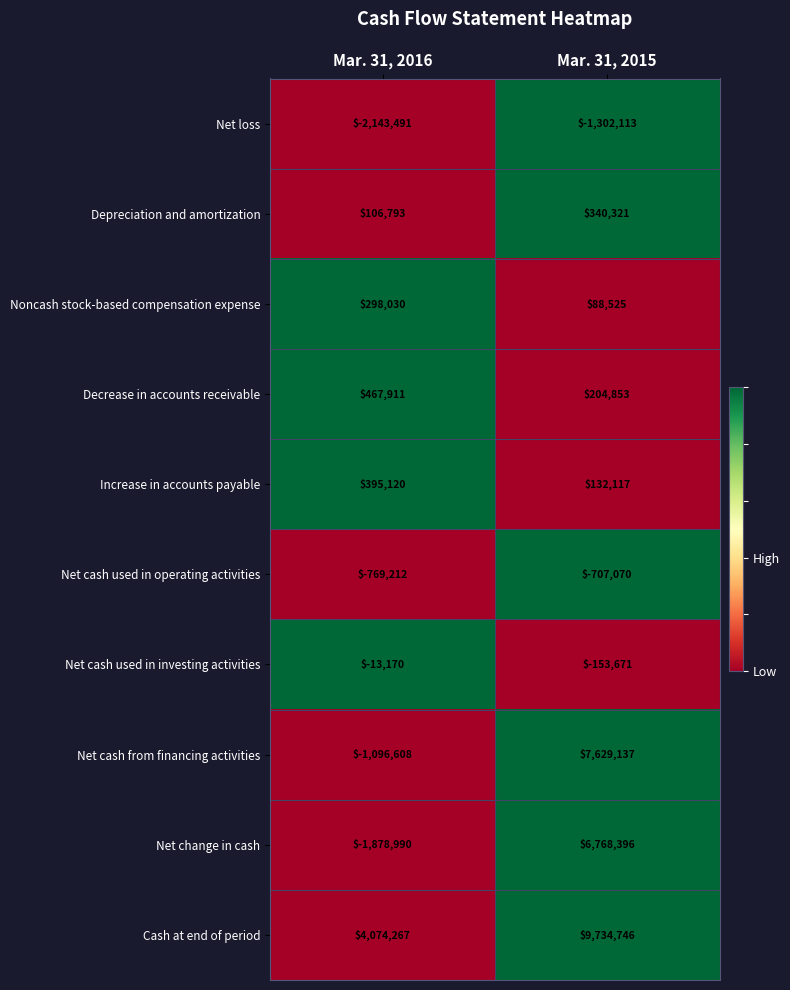

What is the sum of the Net loss values at Mar. 31, 2016 and Mar. 31, 2015?

-3445604